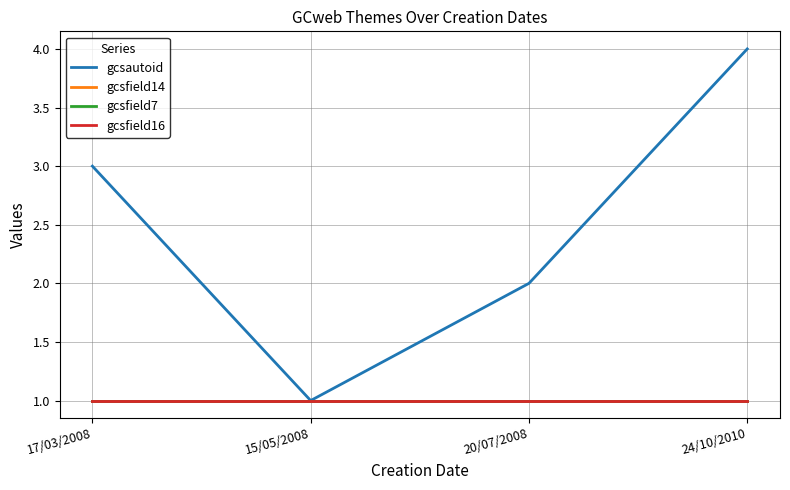

At how many categories does at least one series exceed 1?

3